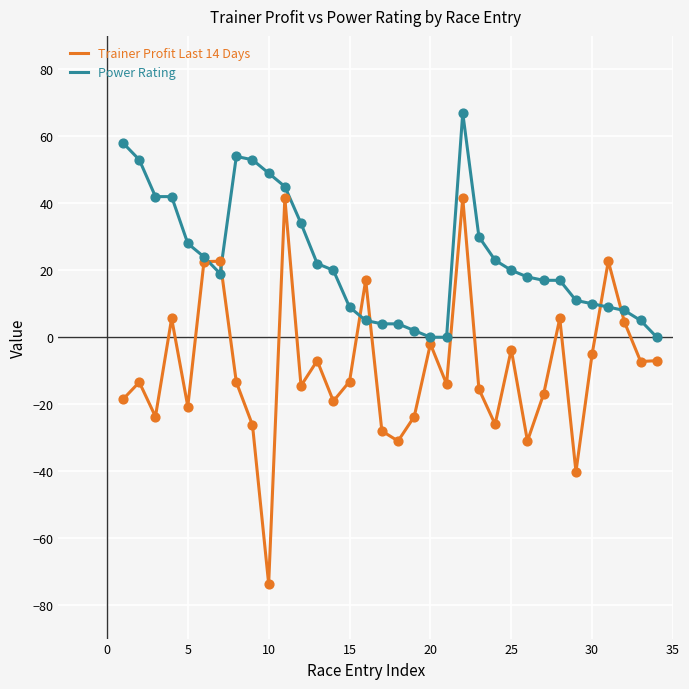

What are all the series names shown in the legend?

Trainer Profit Last 14 Days, Power Rating